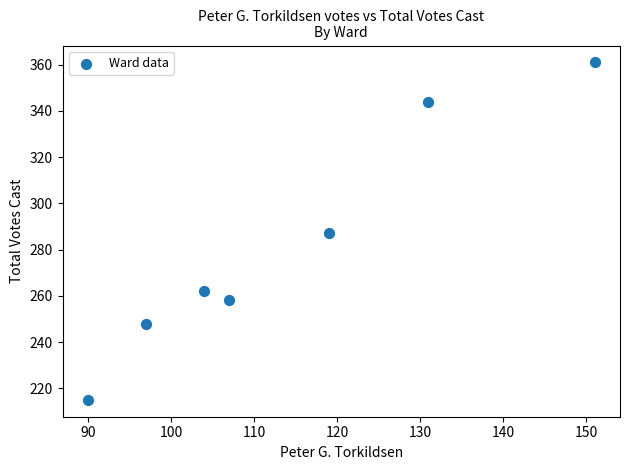

What is the range of X values (max minus min)?

61